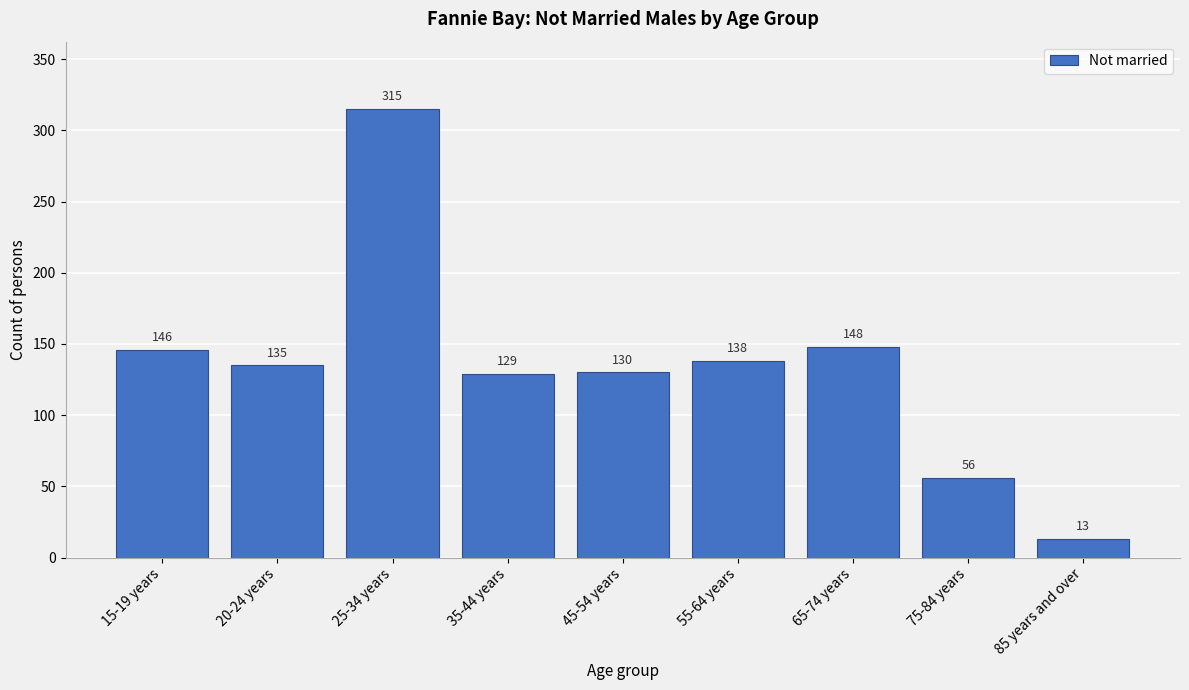

Reading left to right, what are all the values shown in this chart?

146	135	315	129	130	138	148	56	13